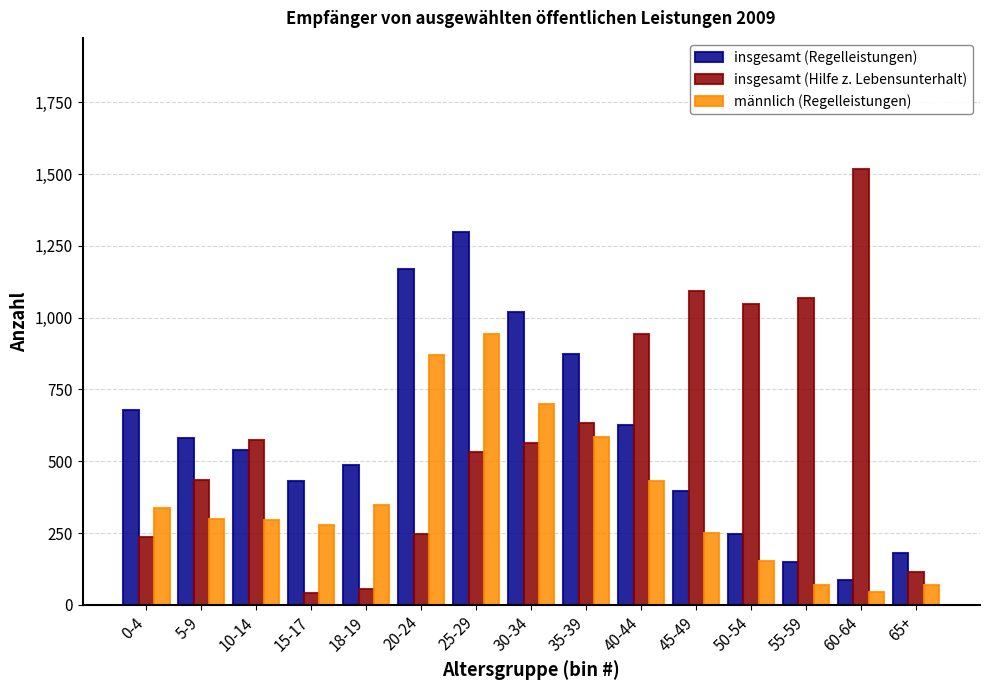

True or false: insgesamt (Regelleistungen) has a value of 539 at 10-14.

True